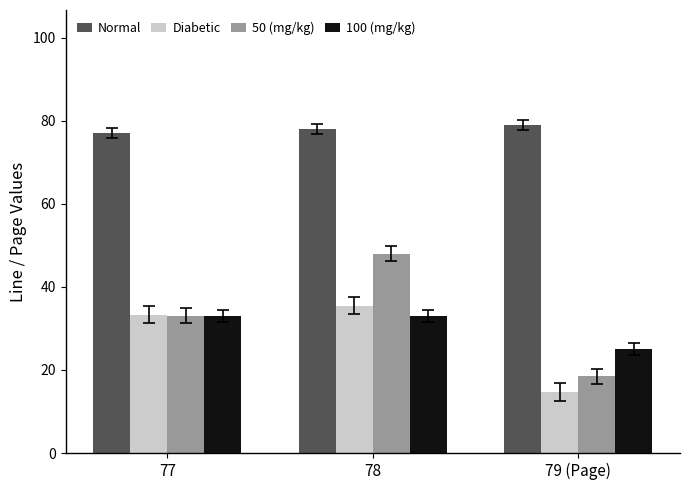

How many data points in Normal are less than 78?

1